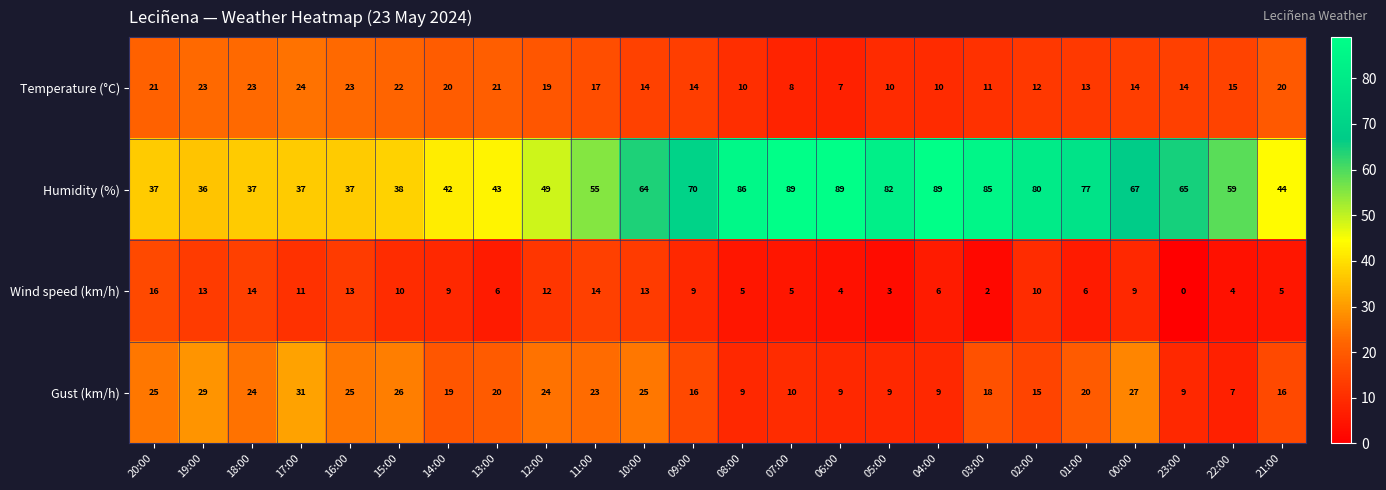

The Wind speed (km/h) series shows 14 at 11:00. True or false?

True